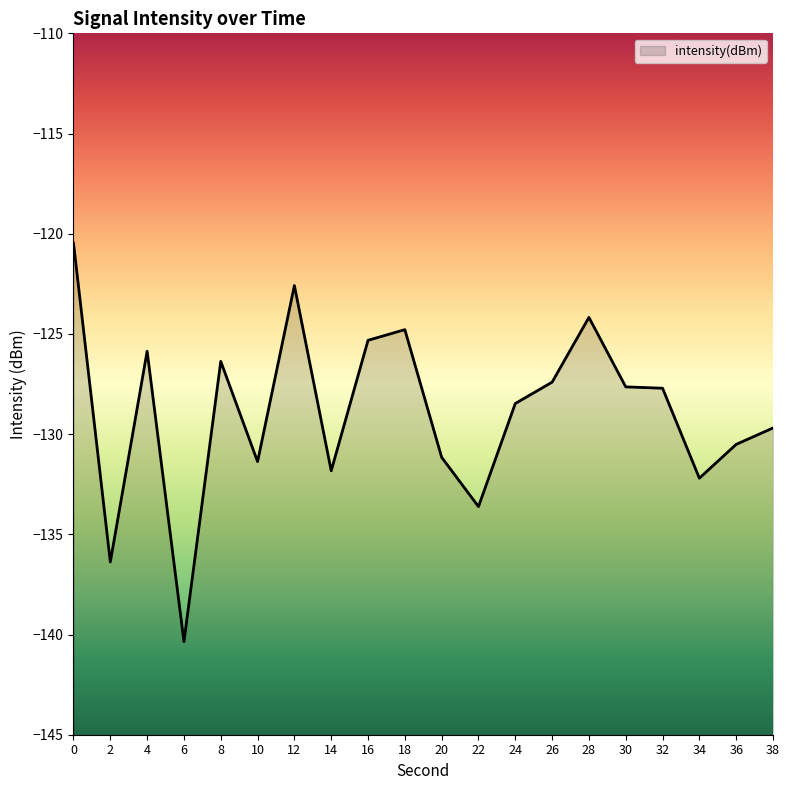

How many points are higher than both their immediate neighbors (excluding endpoints)?

5